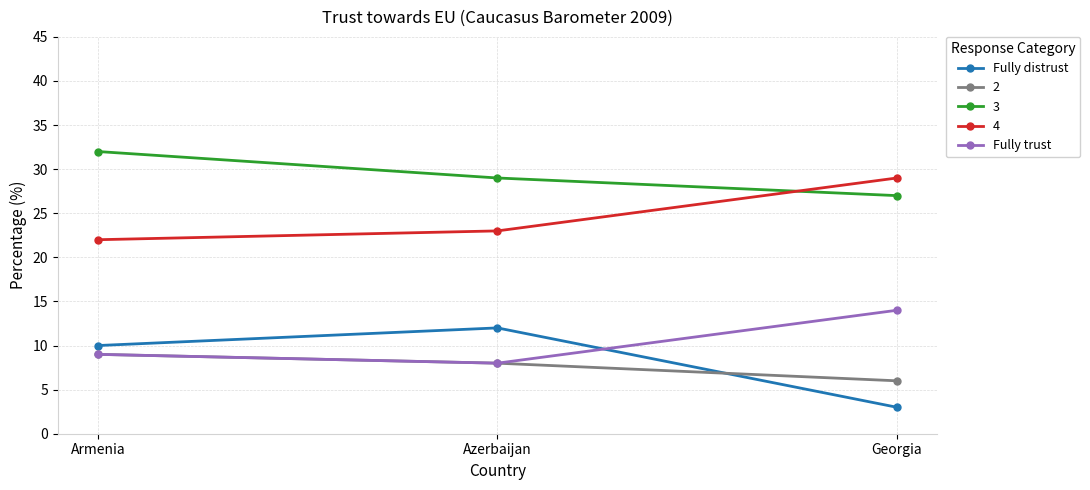

What is the label of the 1st point from the left?

Armenia